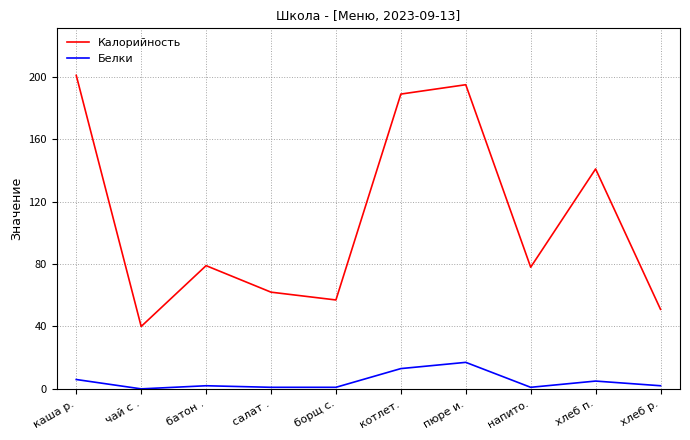

What is the difference between the second highest and minimum values in the Белки series?

13